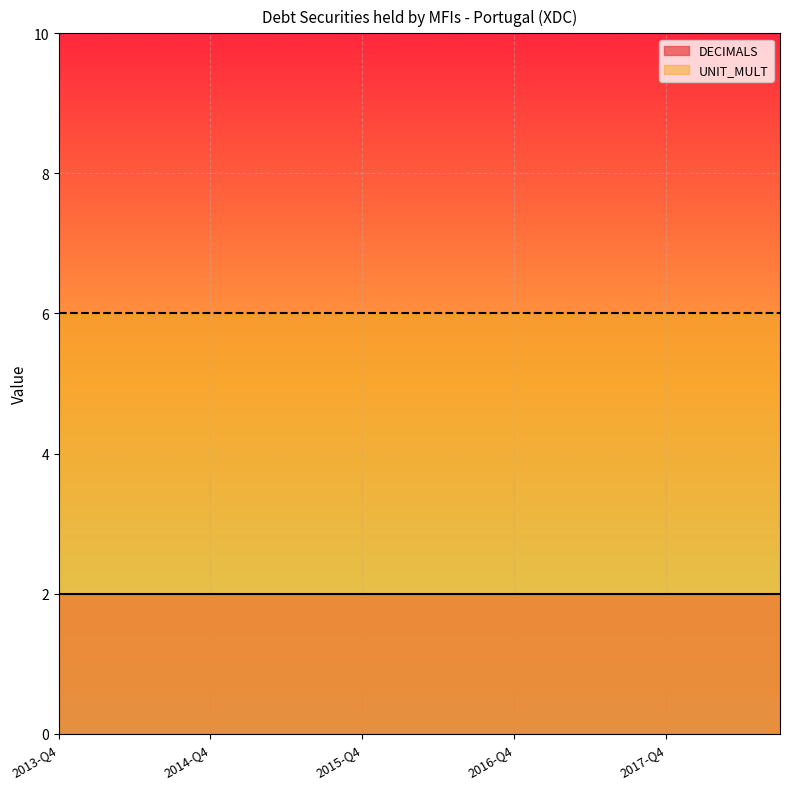

Read the DECIMALS value at 2015-Q1.

2